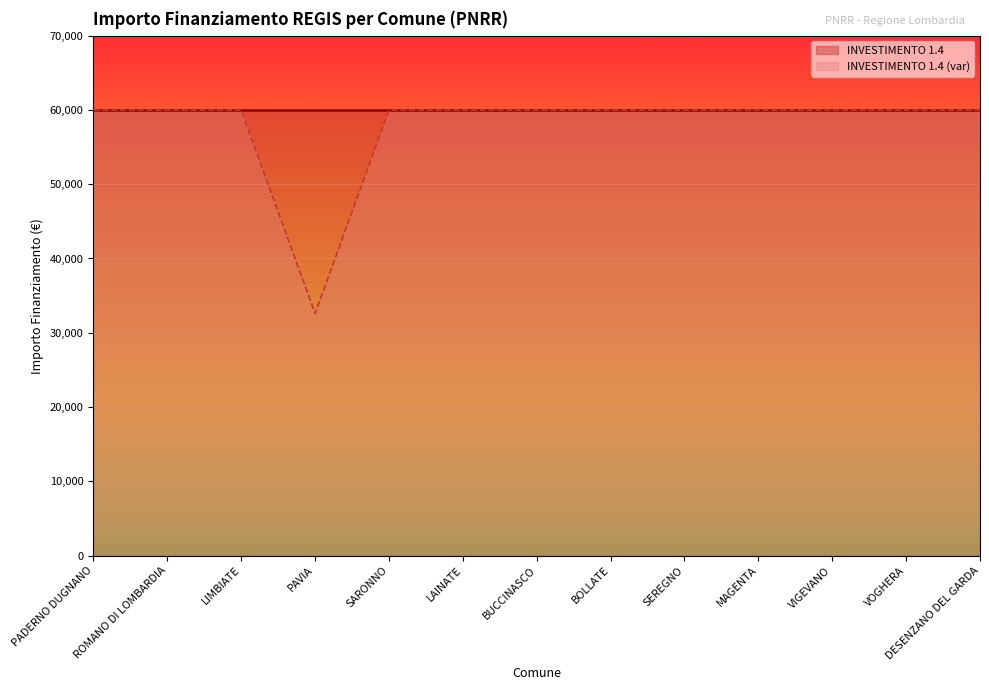

Rank the categories by value from highest to lowest.

PADERNO DUGNANO, ROMANO DI LOMBARDIA, LIMBIATE, SARONNO, LAINATE, BUCCINASCO, BOLLATE, SEREGNO, MAGENTA, VIGEVANO, VOGHERA, DESENZANO DEL GARDA, PAVIA